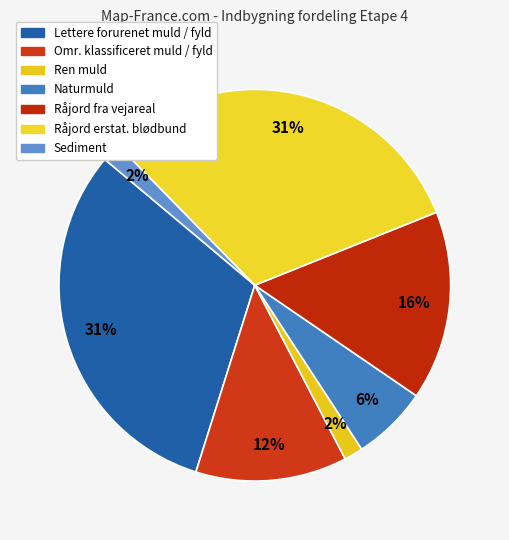

What is the smallest slice in the pie chart?

Ren muld